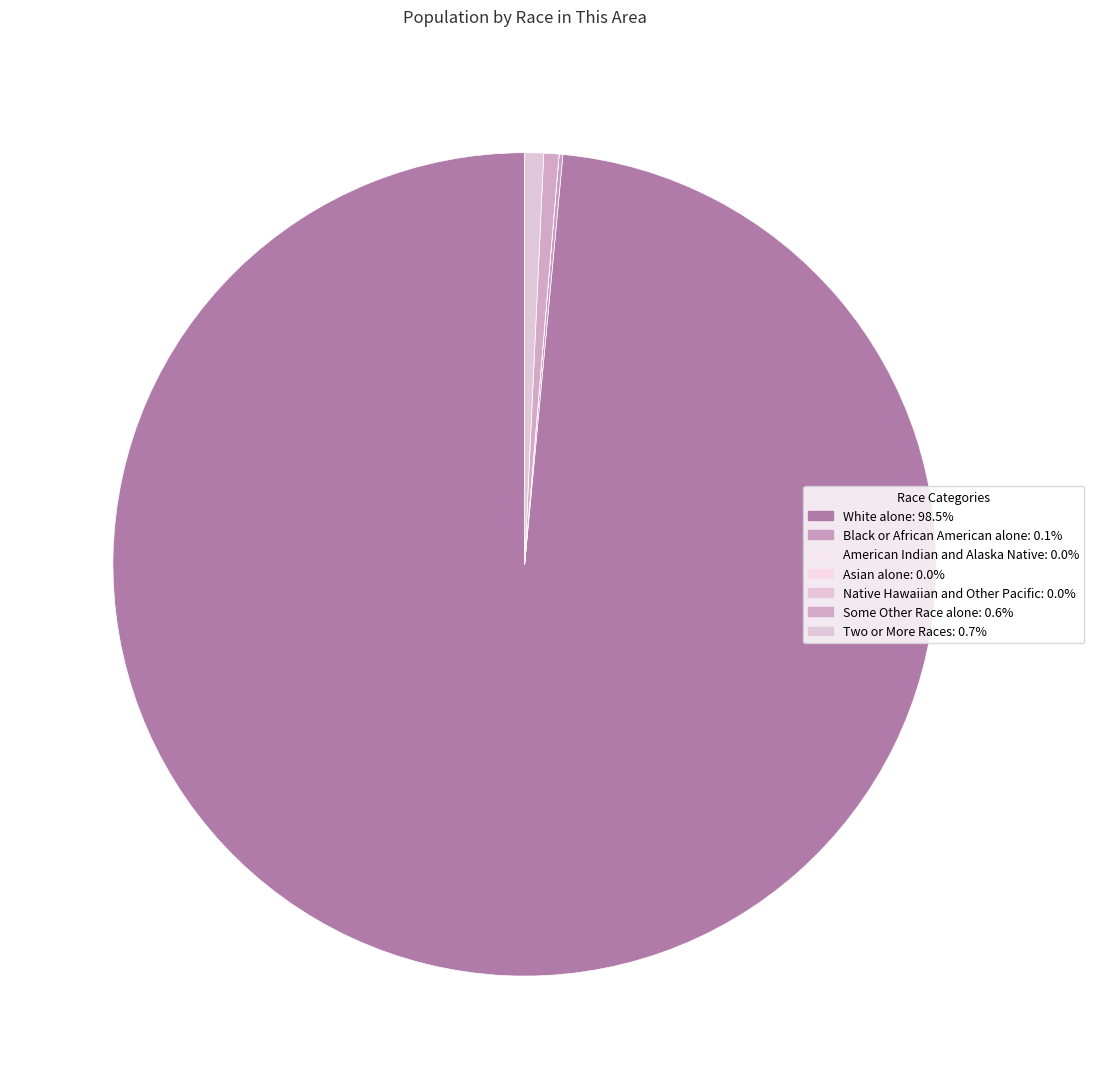

To the nearest percent, what portion does Some Other Race alone represent?

1%